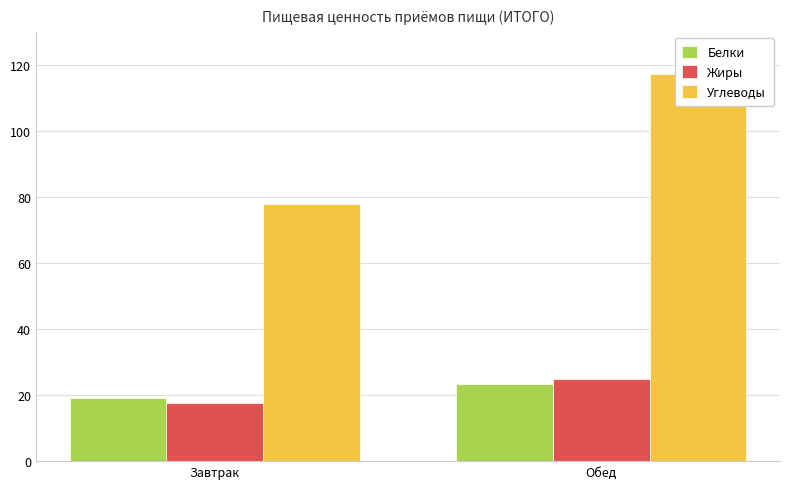

What is the maximum value shown in the chart?

117.2